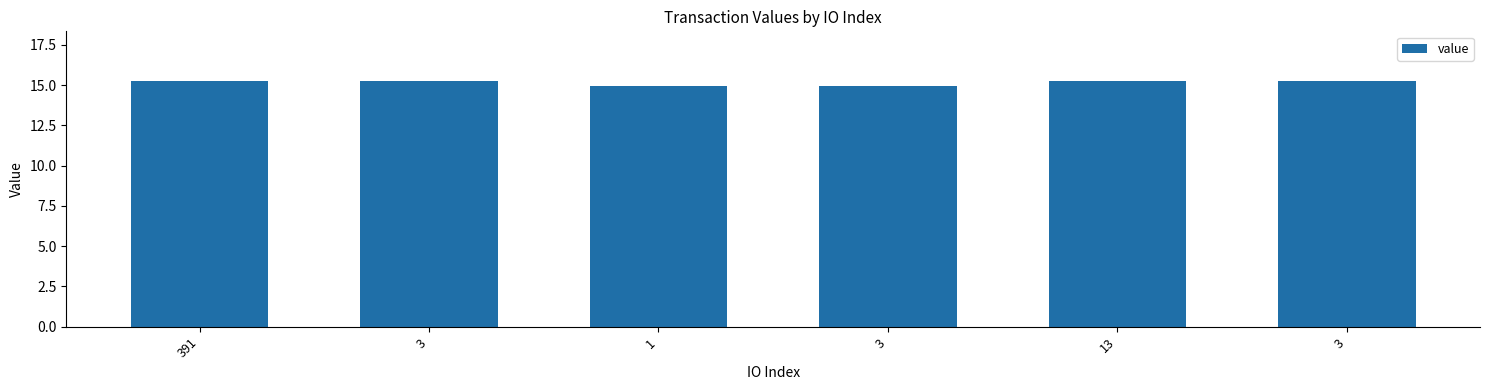

What is the difference between the maximum and minimum values?

0.3